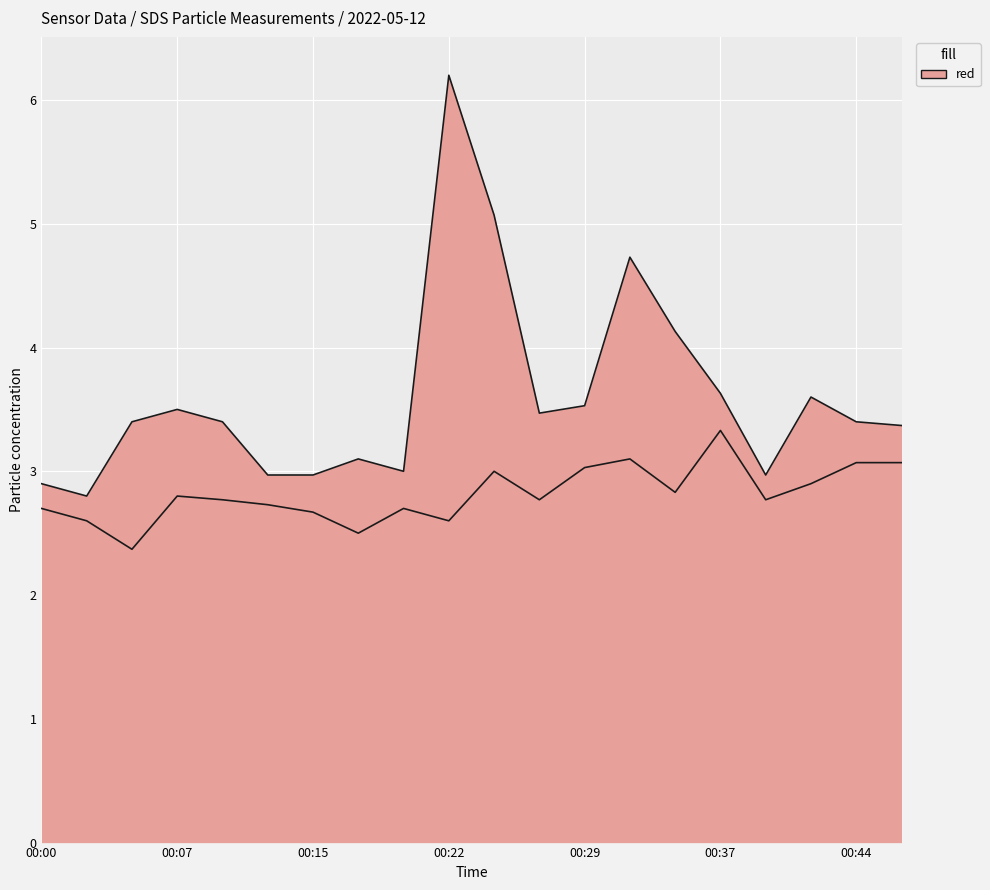

What is the average value of the SDS_P2 series?

2.8